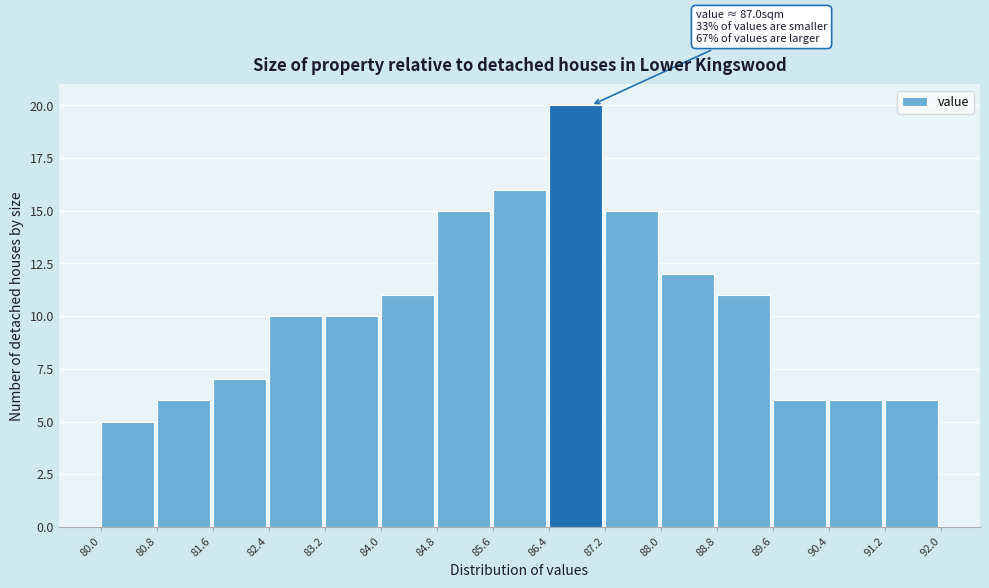

Over which range of the x-axis is the bar tallest?

86.4 to 87.2